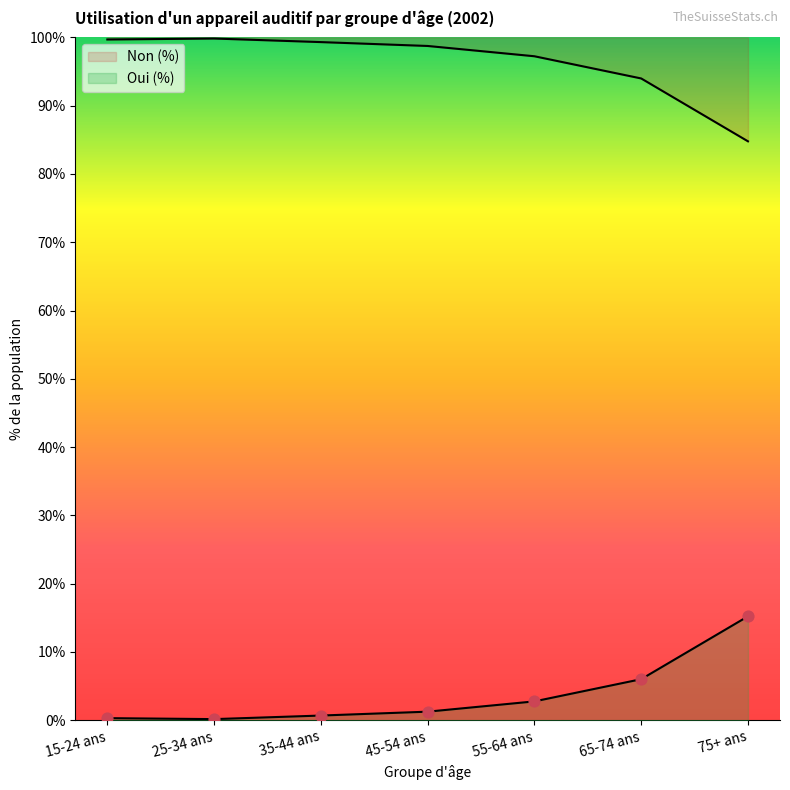

At how many categories does at least one series exceed 41?

7